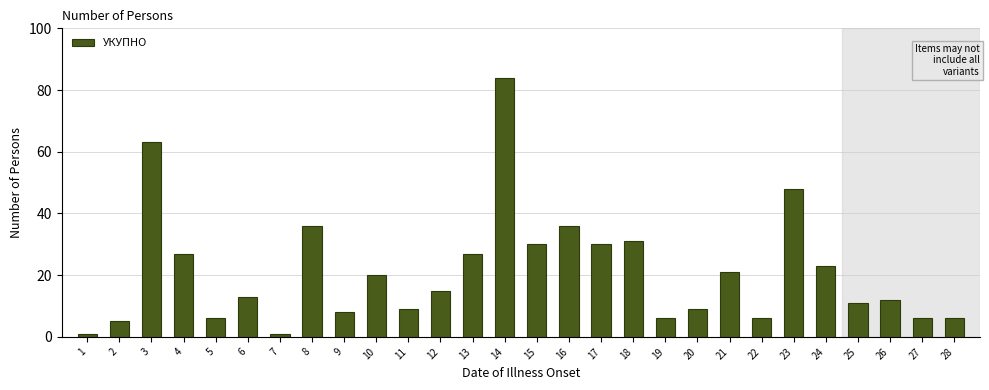

Reading left to right, extract all data points from this chart.

1	5	63	27	6	13	1	36	8	20	9	15	27	84	30	36	30	31	6	9	21	6	48	23	11	12	6	6